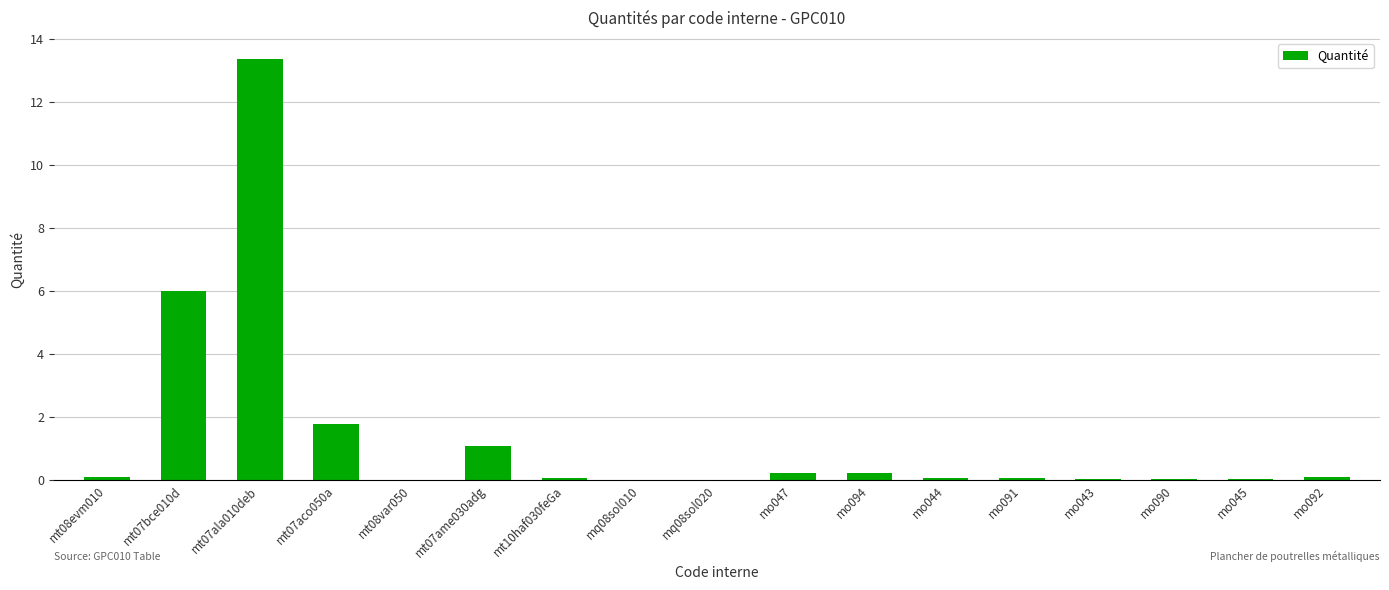

What is the approximate value at mt07ala010deb?

13.4